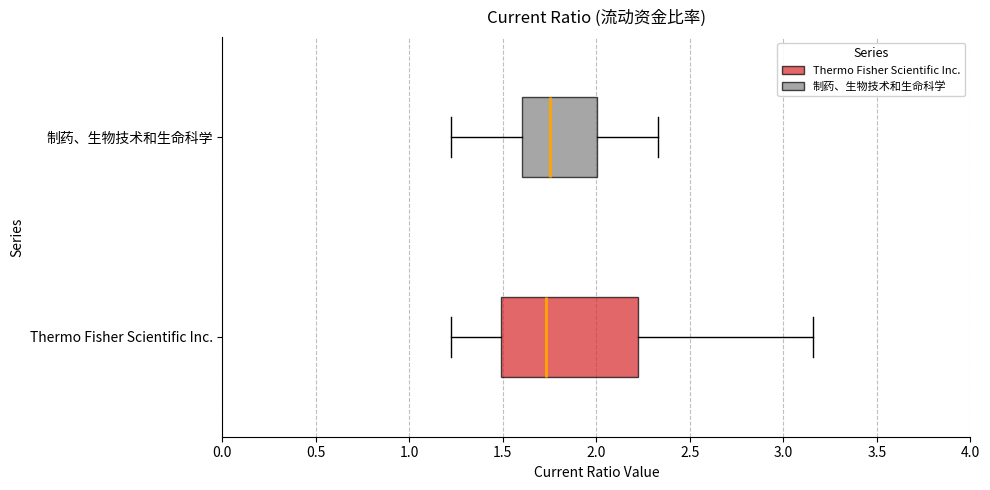

Reading bottom to top, read every box against the x-axis: the position of its median line, the range the box covers, and the ends of its whiskers. The values are not printed on the chart, so give them approximately, as read against the axis.

Thermo Fisher Scientific Inc.: median 1.75, box 1.50 to 2.20, whiskers 1.20 to 3.15
制药、生物技术和生命科学: median 1.75, box 1.60 to 2.00, whiskers 1.20 to 2.35